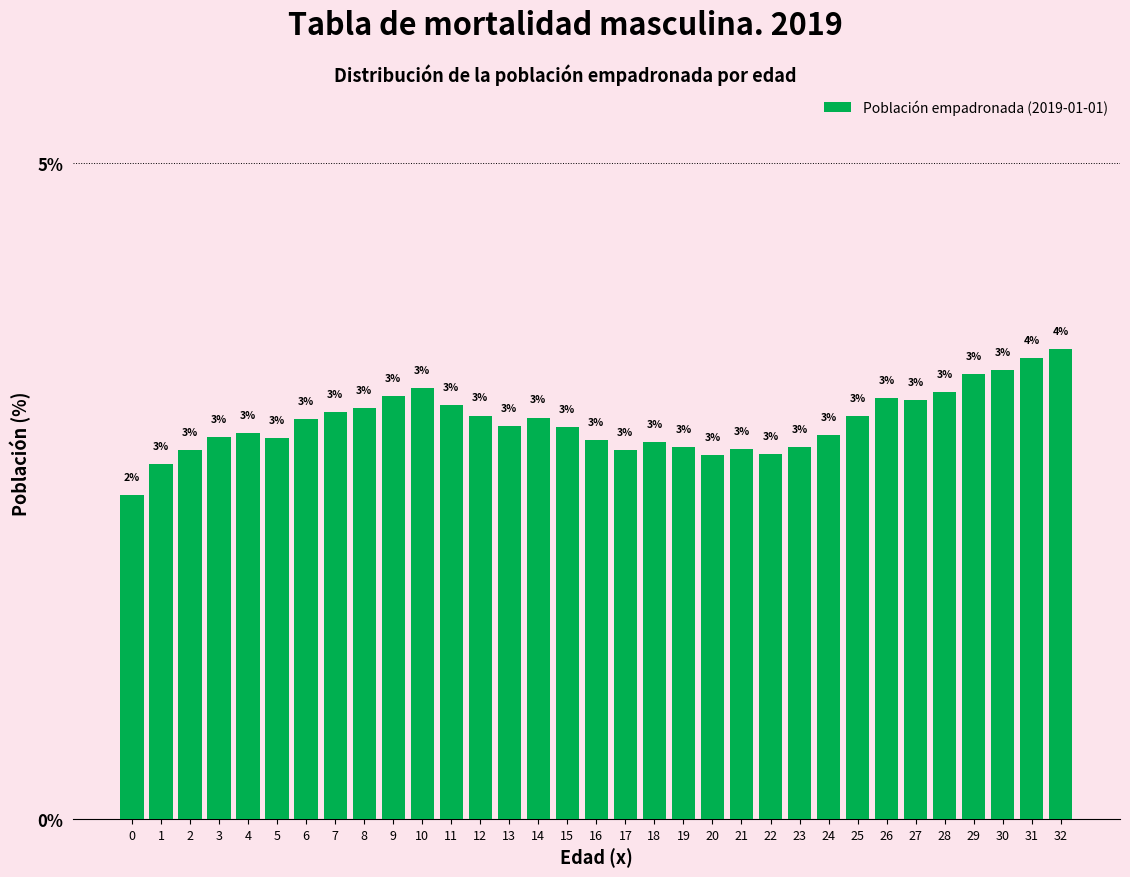

Which has a higher value, 25 or 13?

25